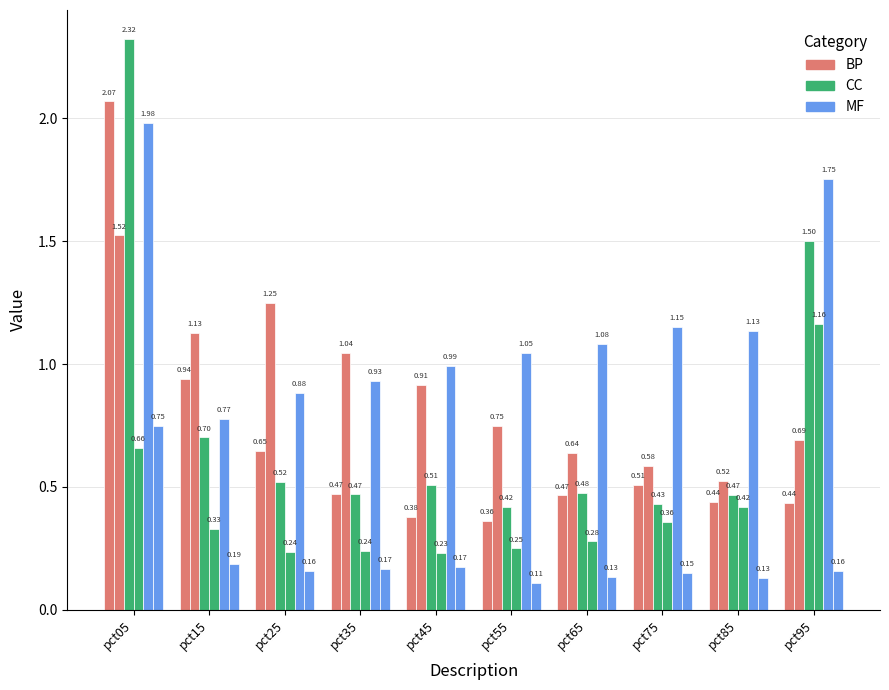

Are the bars horizontal?

No